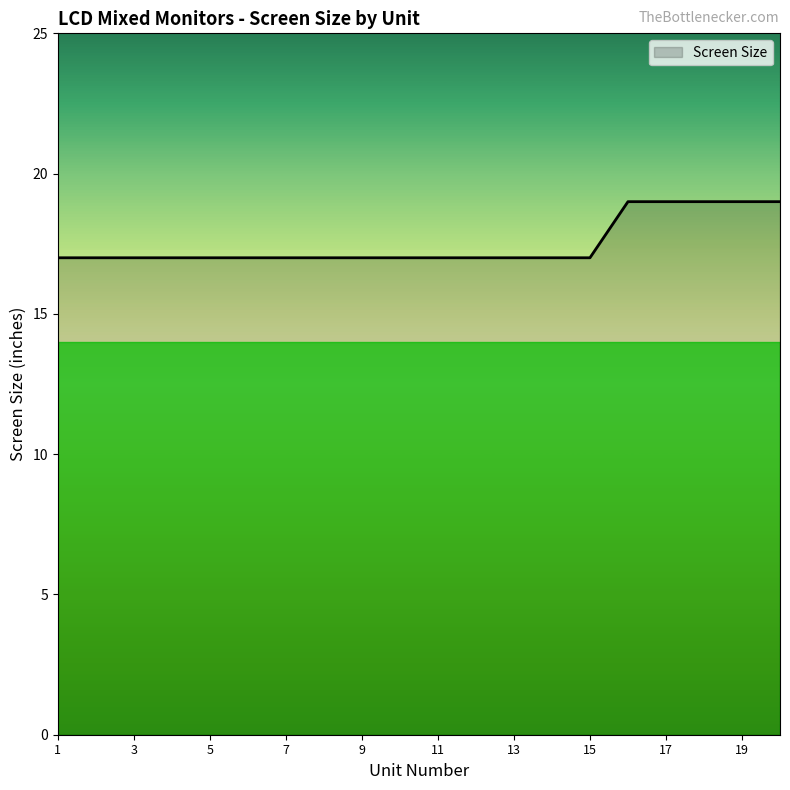

What is the maximum value shown in the chart?

19